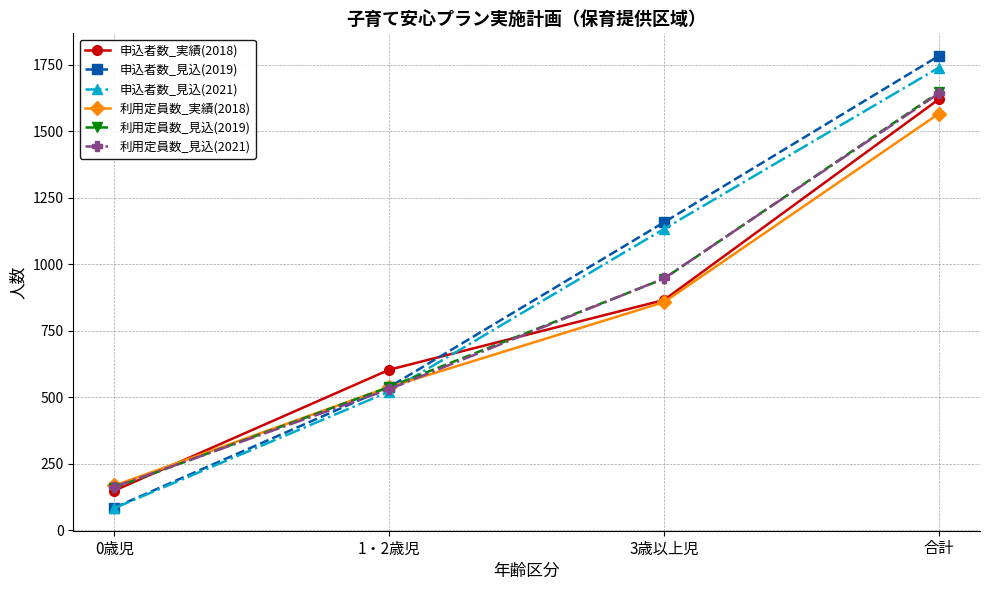

Which series has the largest total across all categories?

申込者数_見込(2019)